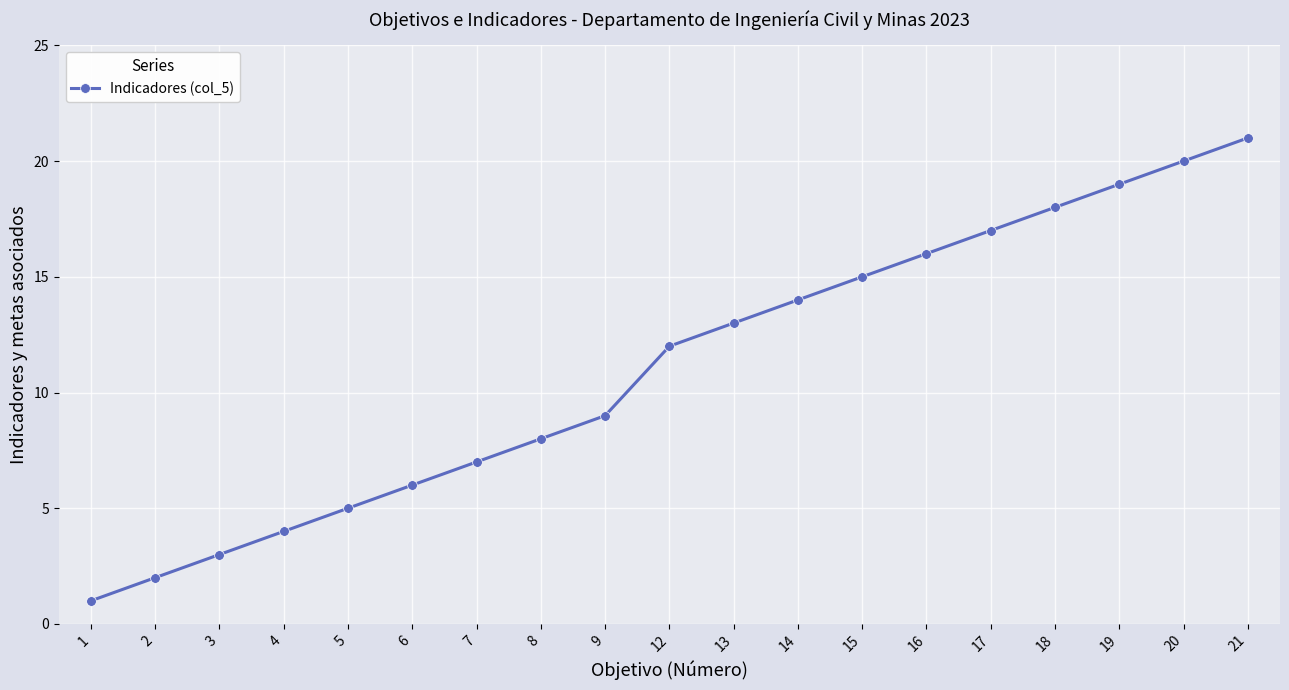

Between 5 and 20, which is larger?

20